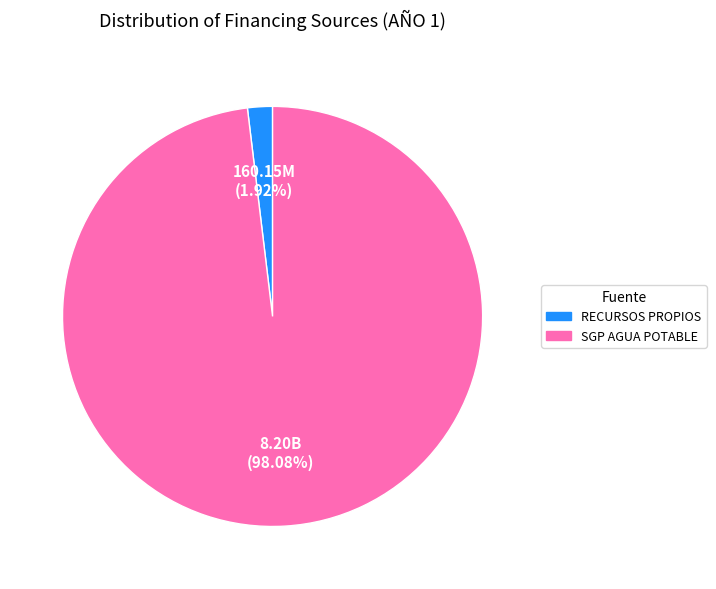

Is there a majority slice in this chart?

Yes